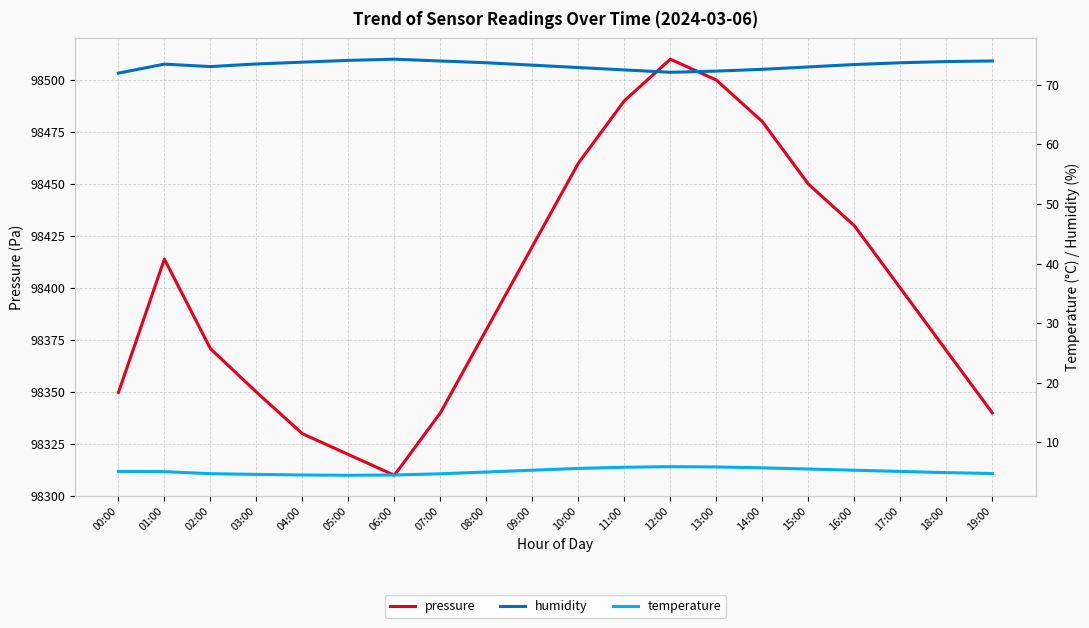

True or false: temperature and pressure intersect in this chart.

False